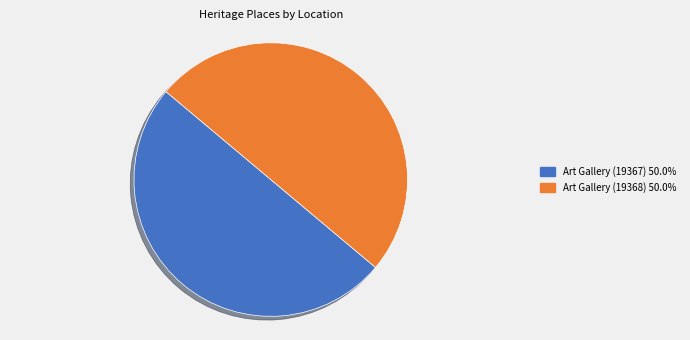

Is the sum of Art Gallery (19367) 50.0% and Art Gallery (19368) 50.0% greater than half?

Yes